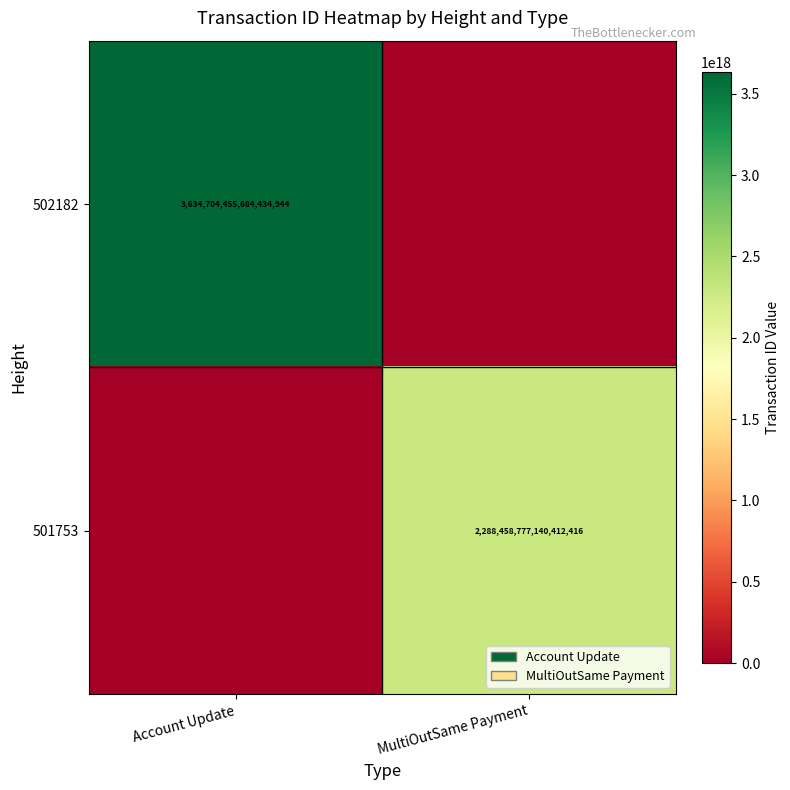

Is the value of 502182 at Account Update greater than the value of 501753 at MultiOutSame Payment?

Yes